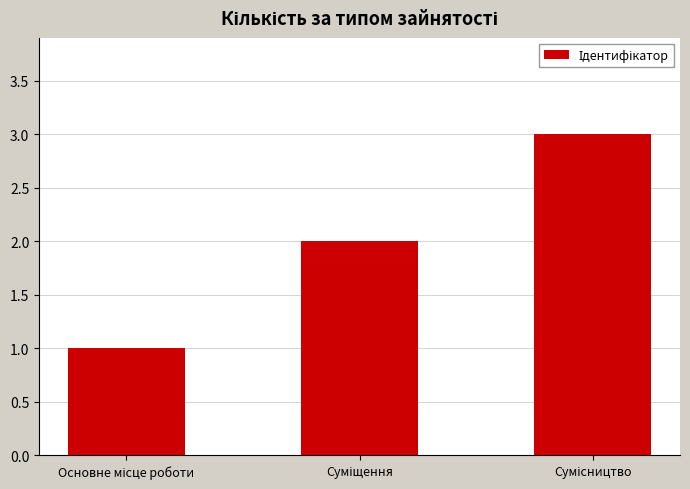

What is the maximum value shown in the chart?

3